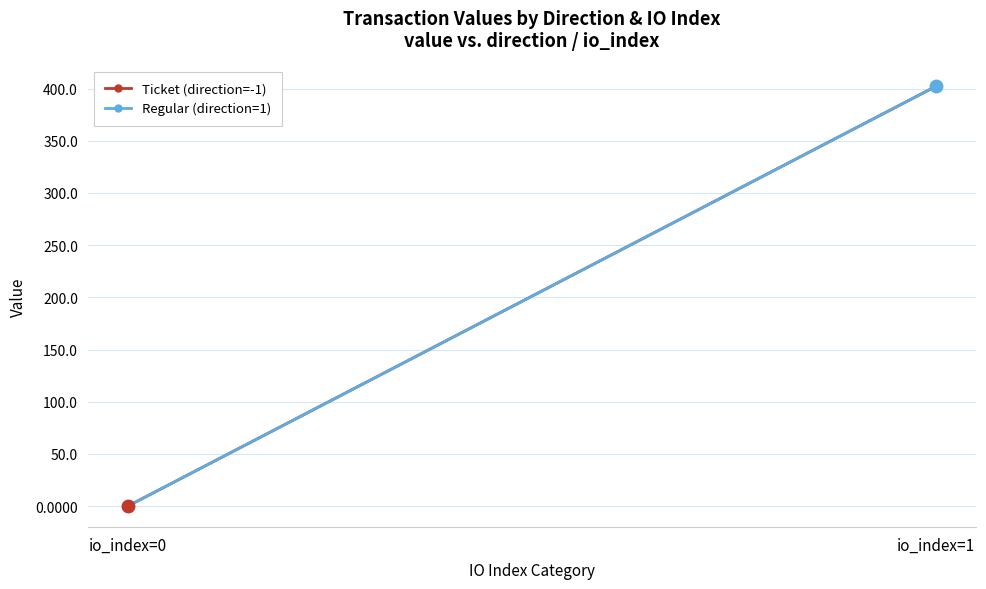

Reading left to right, list all the values displayed in this chart.

Ticket (direction=-1): 0.1	402.1
Regular (direction=1): 0.1	402.1